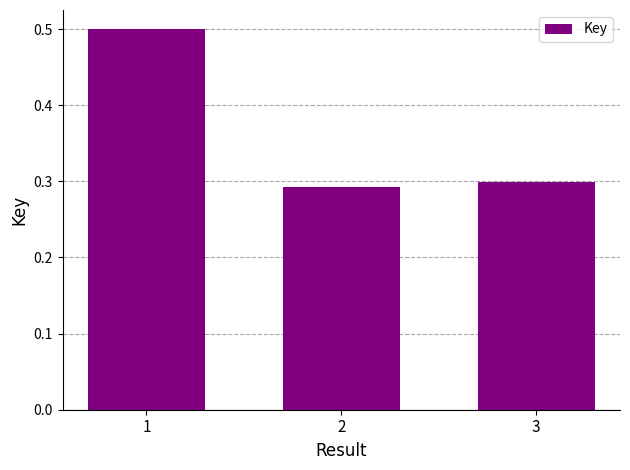

What is the greatest value displayed?

0.5